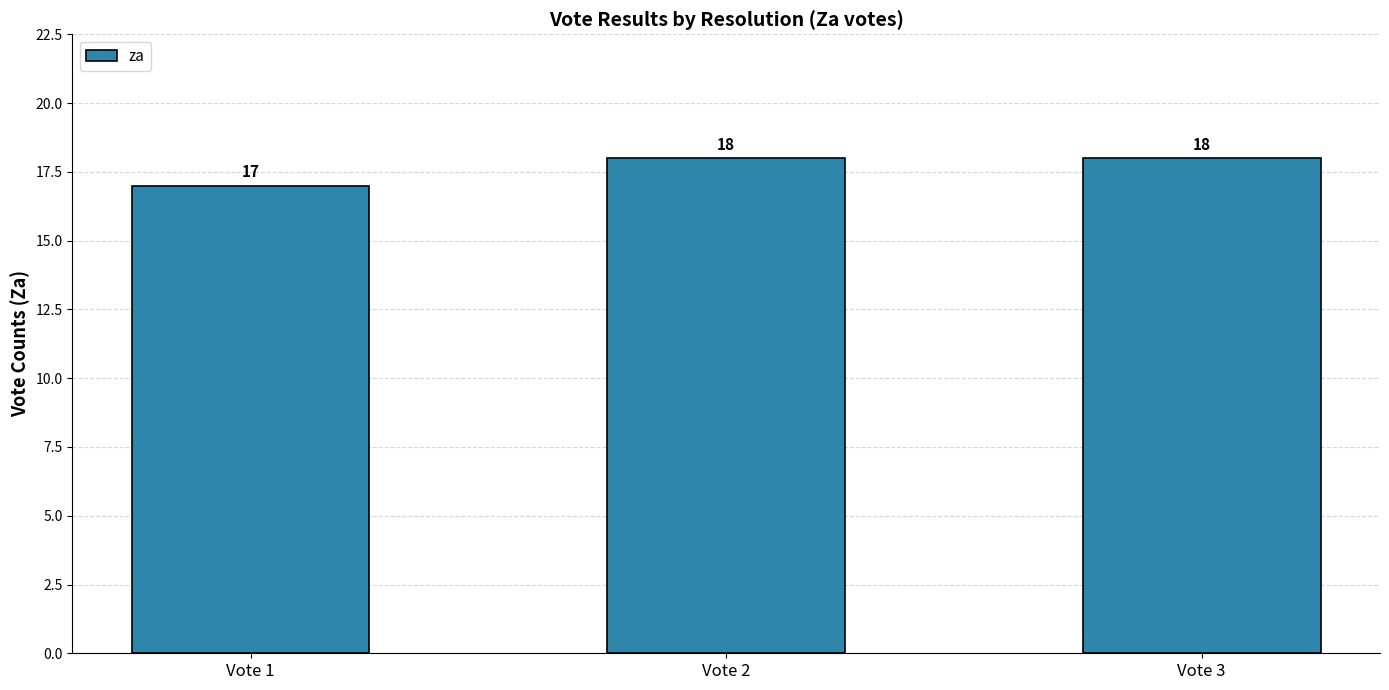

What is the difference between the values at Vote 2 and Vote 1?

1